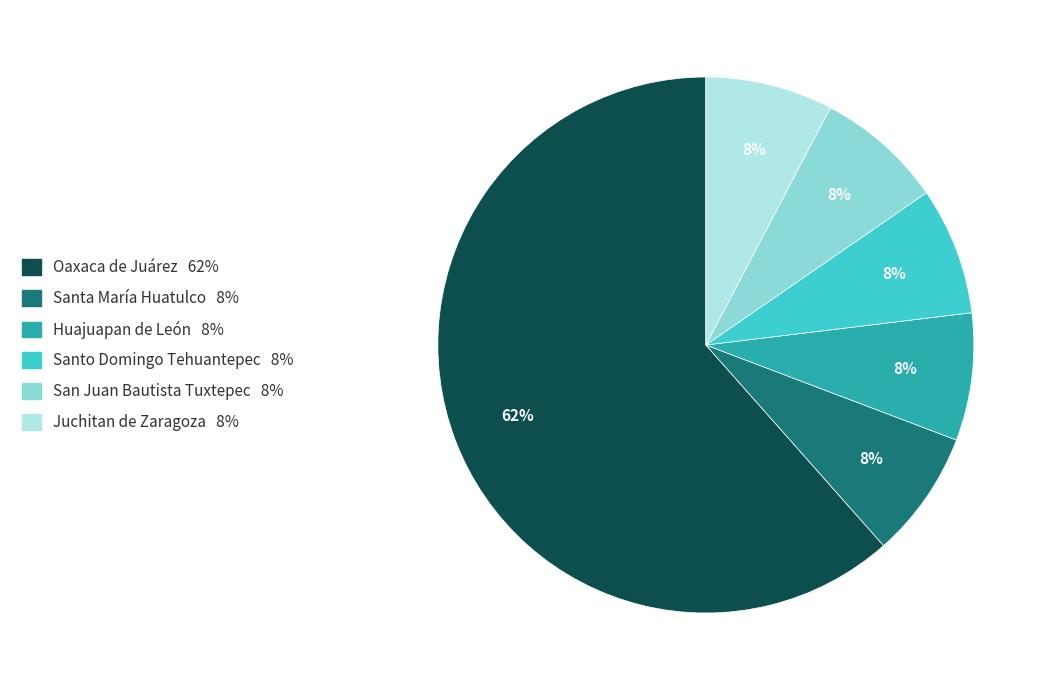

Combined, do Santa María Huatulco and San Juan Bautista Tuxtepec account for over 50%?

No